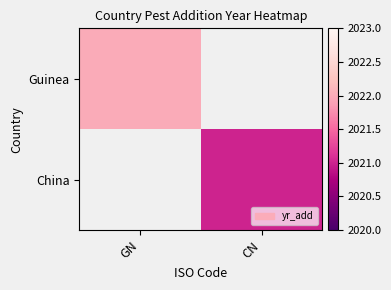

The Guinea series shows 908.9 at GN. True or false?

False